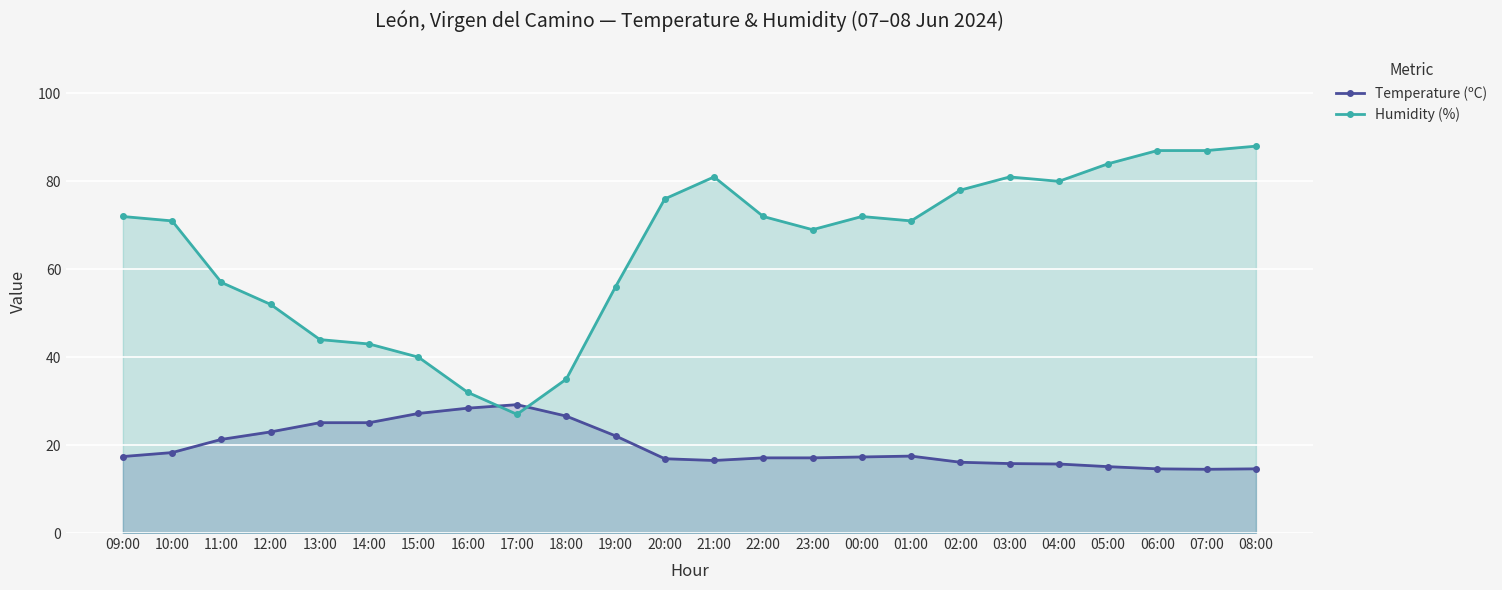

Count the number of categories in the chart.

24